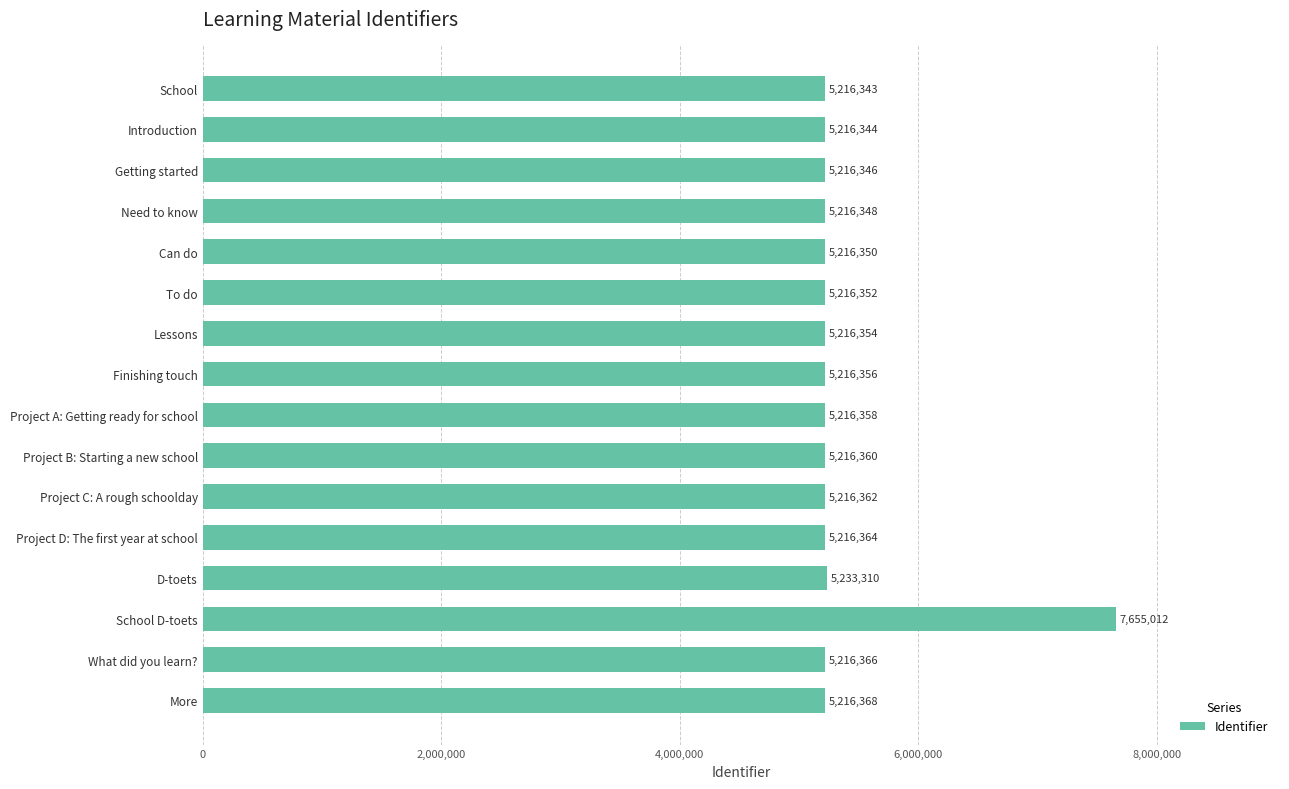

What is the difference between the maximum and minimum values?

2438669